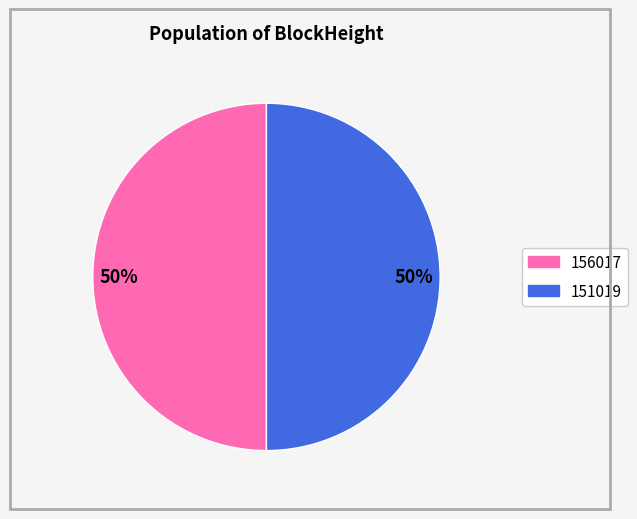

Is the sum of 156017 and 151019 greater than half?

Yes